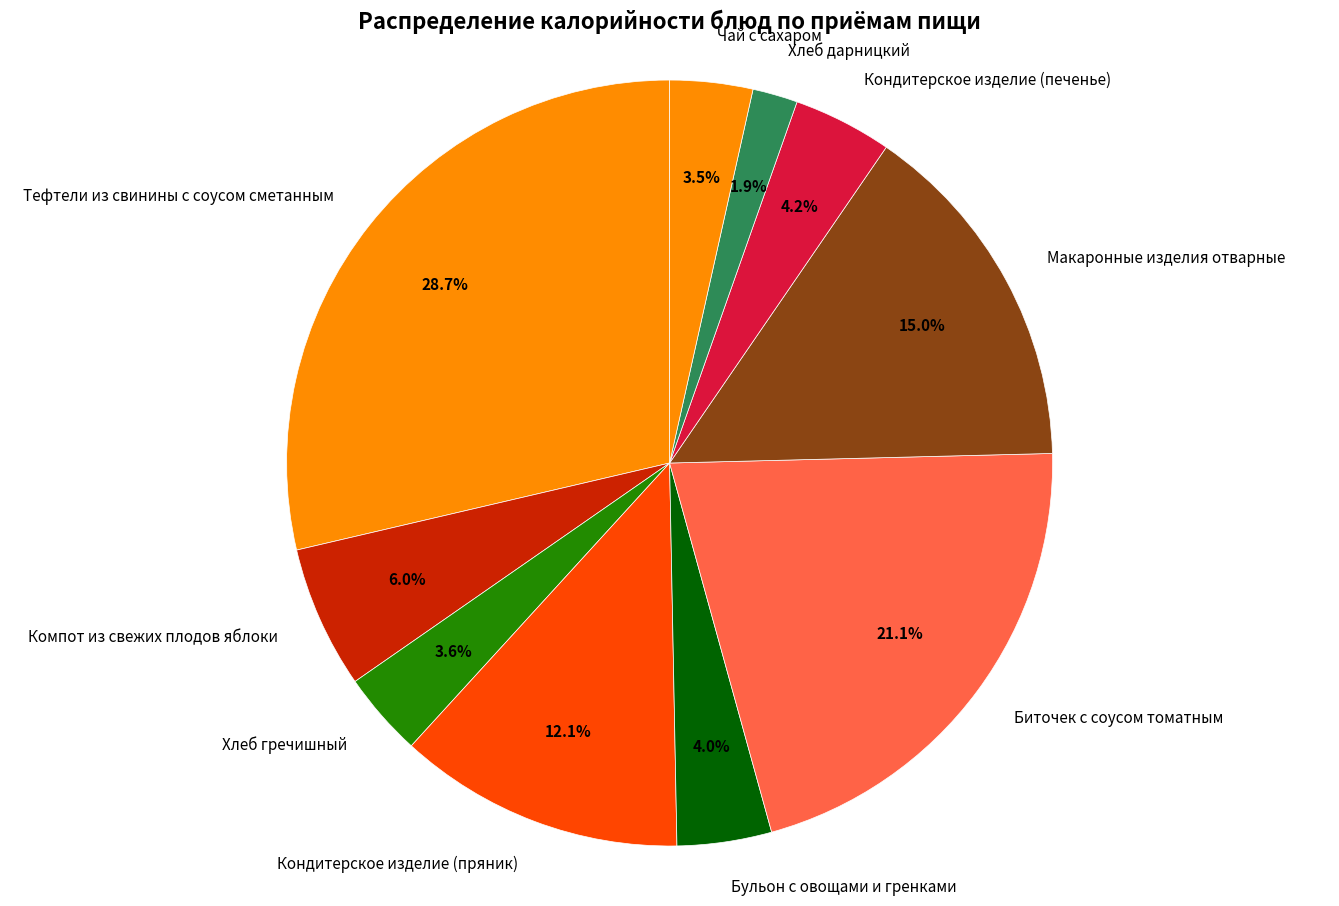

Between Биточек с соусом томатным and Хлеб гречишный, which is larger?

Биточек с соусом томатным